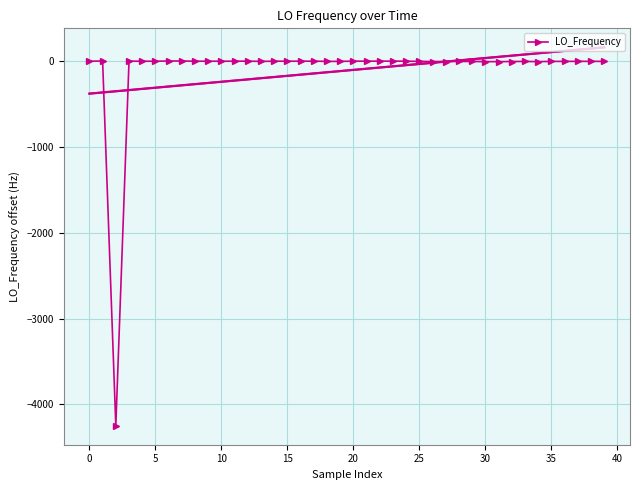

Where is the data nearest to the value -2123?

30